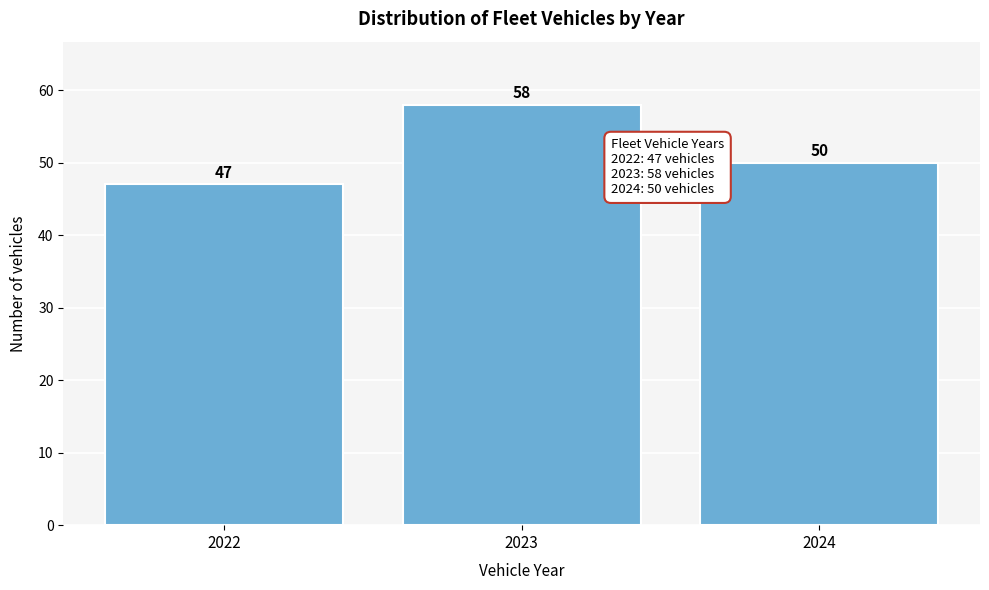

Reading left to right, extract all data points from this chart.

47	58	50